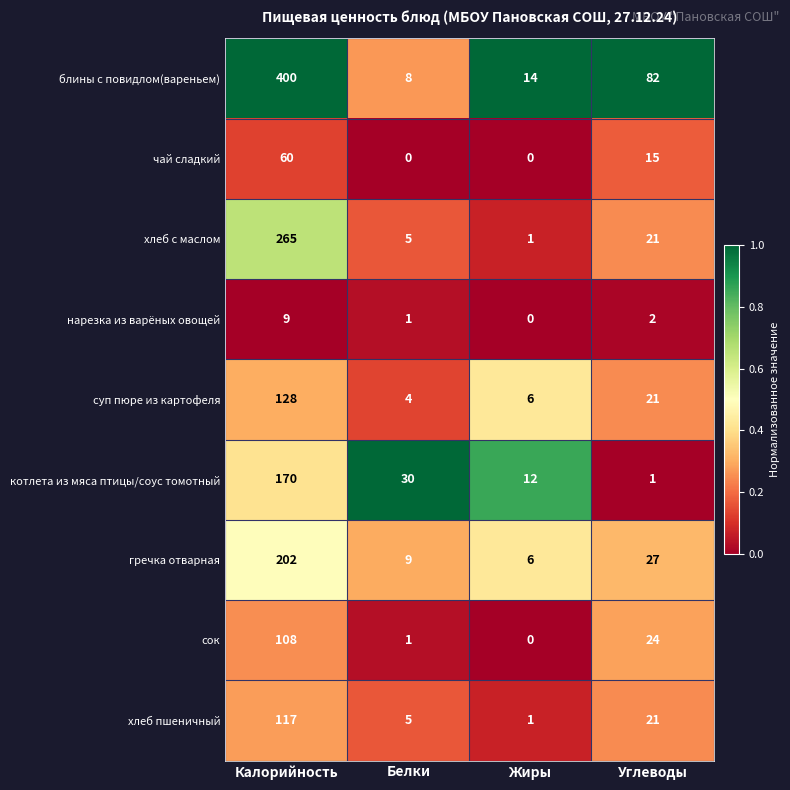

Which category has the highest value across all series?

Калорийность